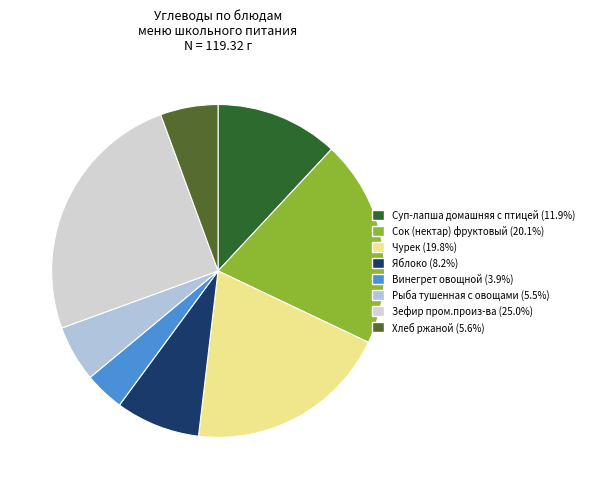

What percentage is the Хлеб ржаной slice, to the nearest percent?

6%